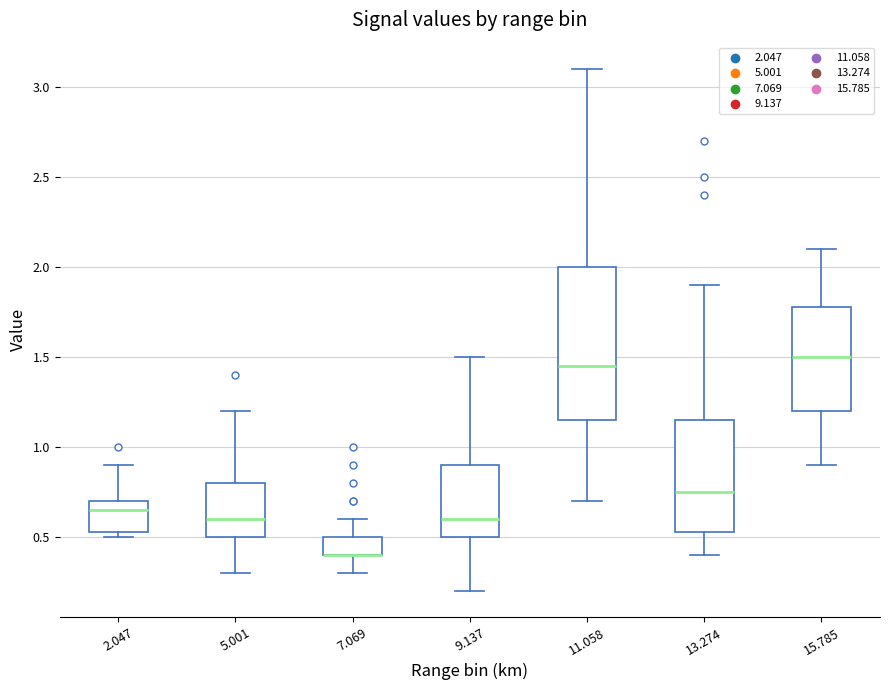

Which box is the tallest, from its lower edge to its upper edge?

11.058